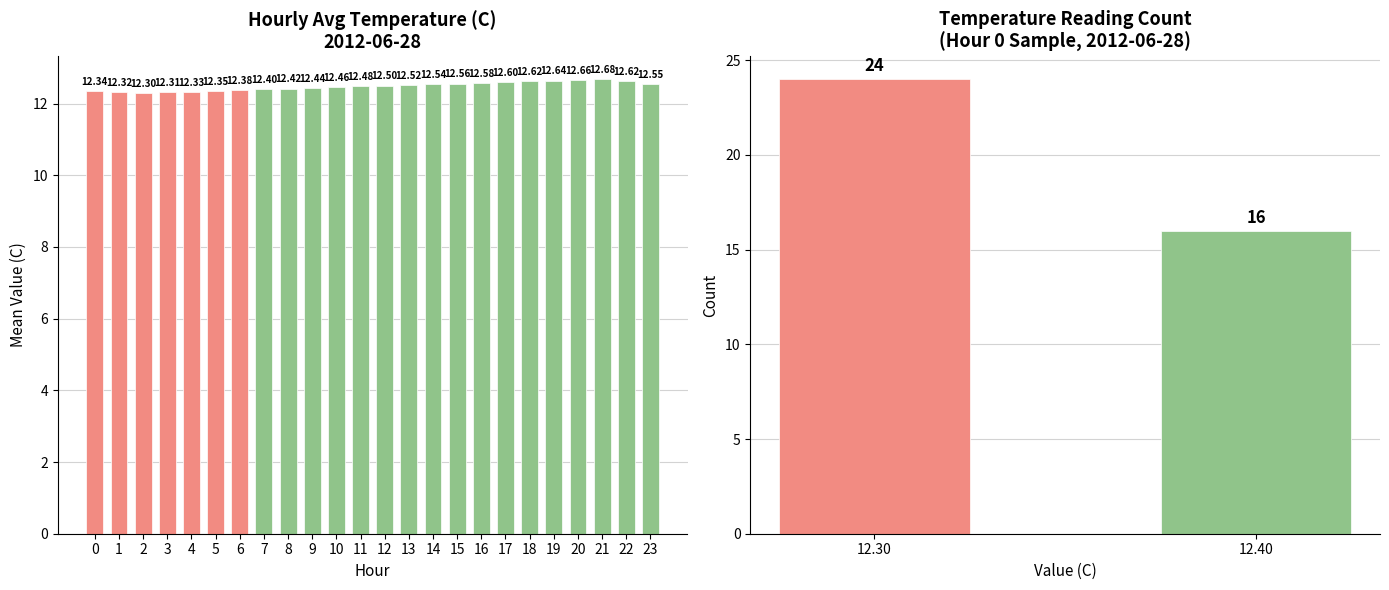

Rank the categories by value from highest to lowest.

21, 20, 19, 18, 22, 17, 16, 15, 23, 14, 13, 12, 11, 10, 9, 8, 7, 6, 5, 0, 4, 1, 3, 2